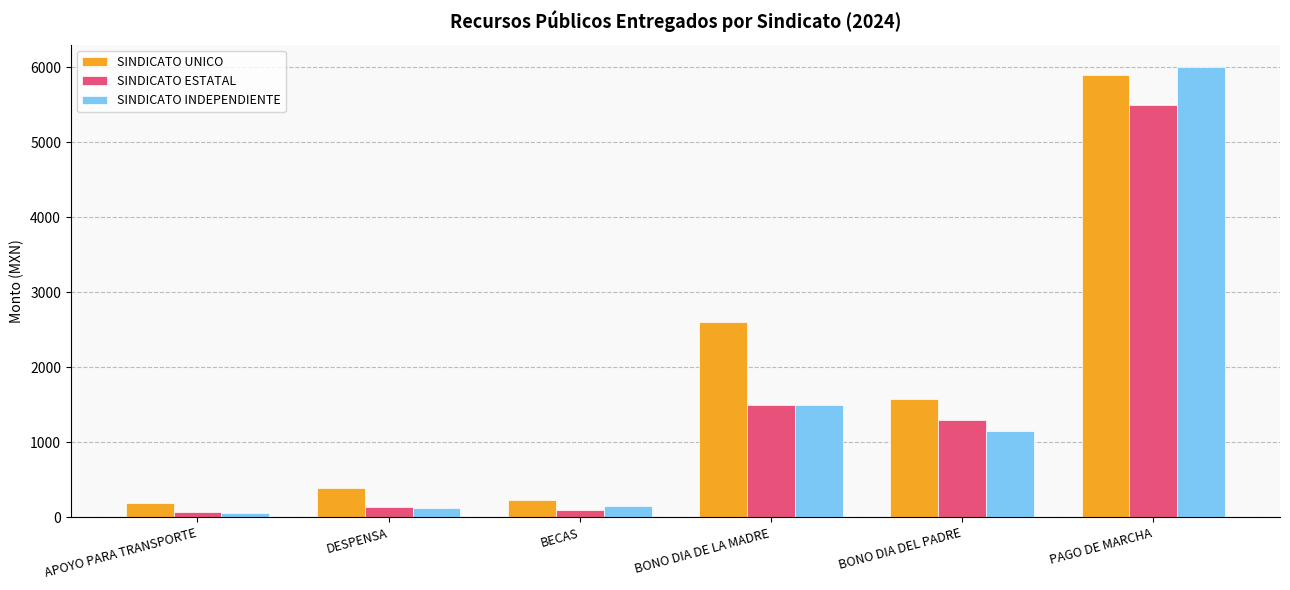

Is the value of SINDICATO INDEPENDIENTE at PAGO DE MARCHA greater than the value of SINDICATO ESTATAL at BECAS?

Yes